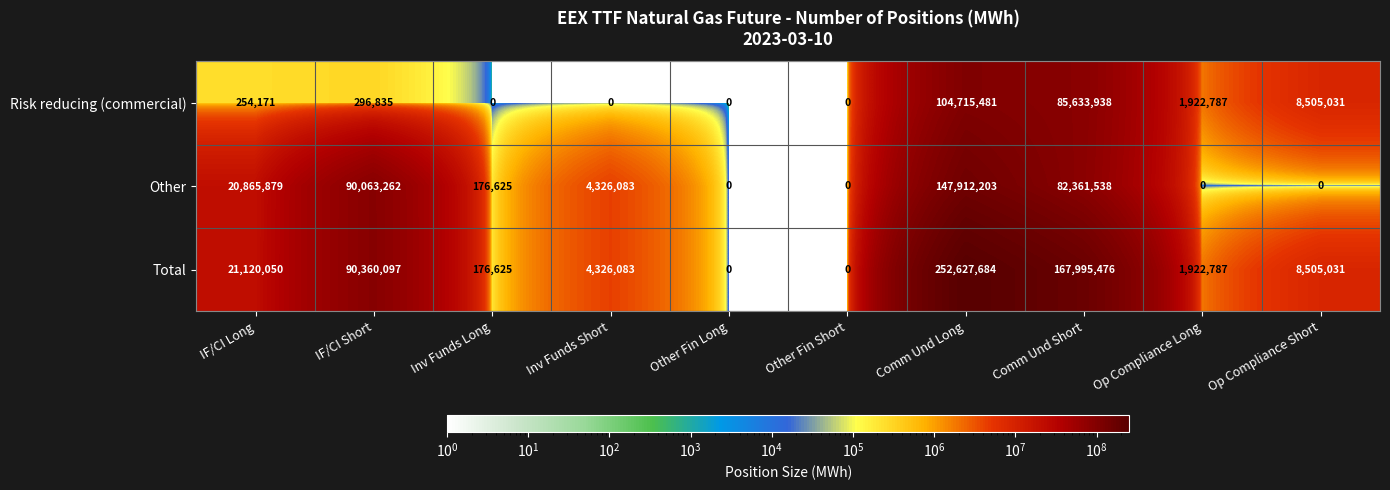

What is the approximate value of Other at Inv Funds Short?

4326083